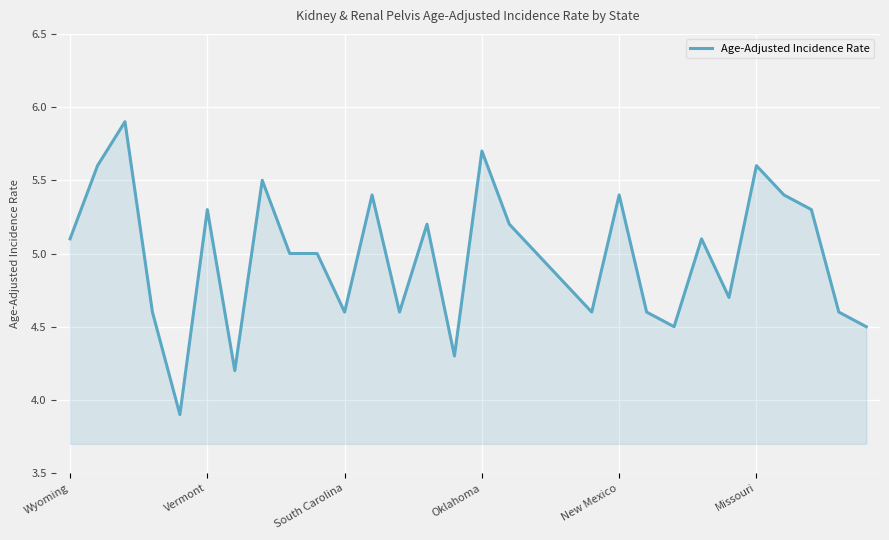

What is the difference between the maximum and minimum values?

2.0